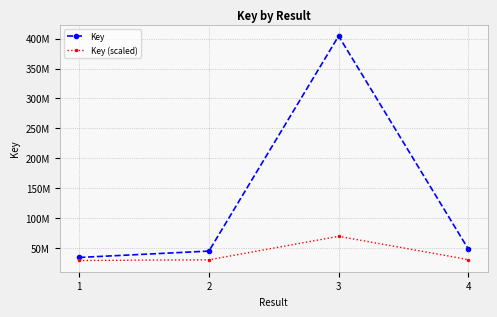

What is the difference between the maximum and second lowest values in the Key (scaled) series?

39284570.2